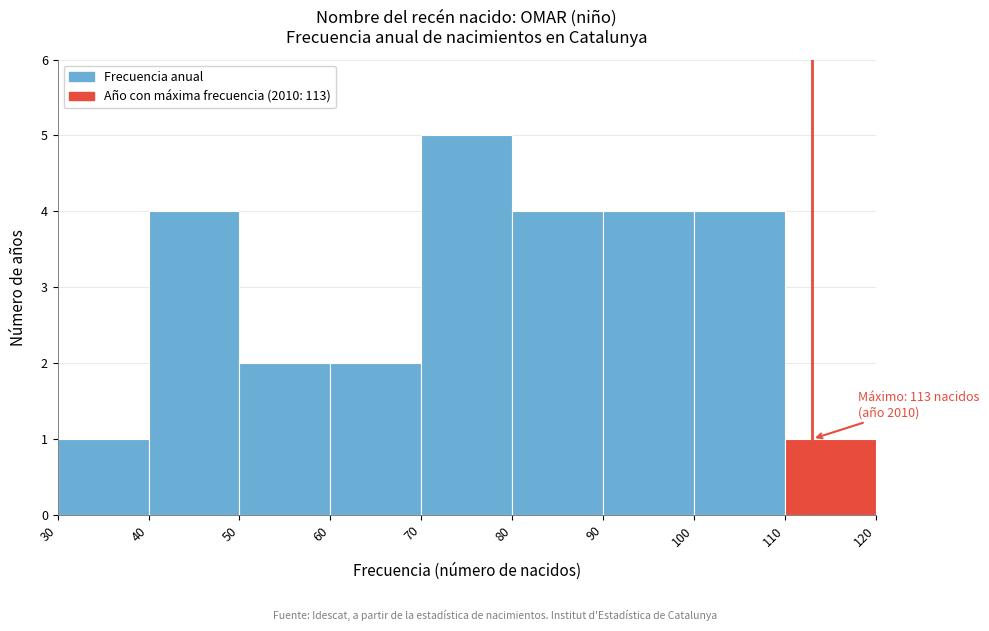

Over which range of the x-axis is the bar tallest?

70 to 80